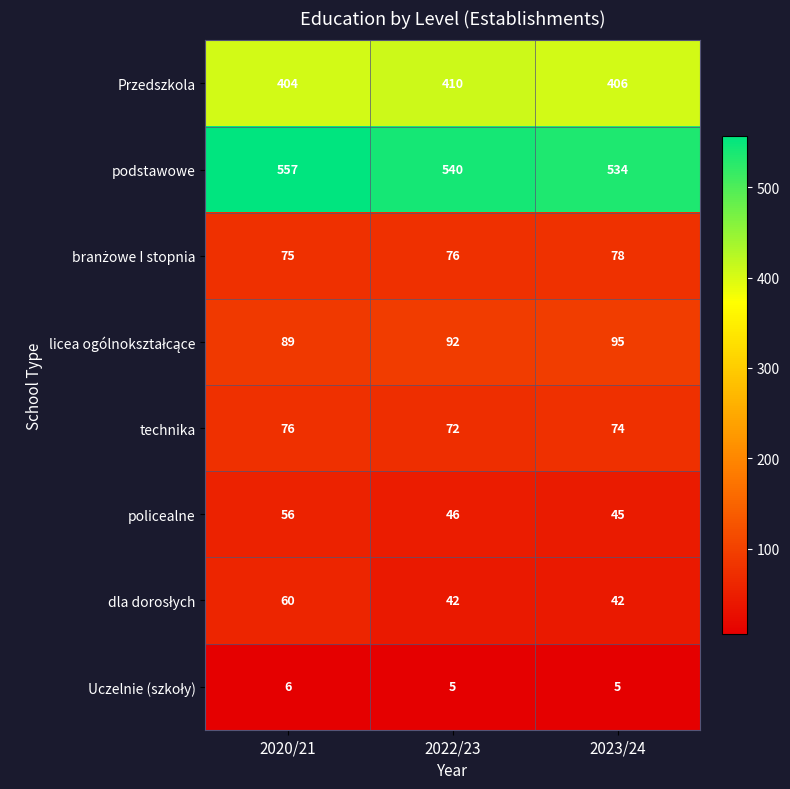

What is the difference between the Przedszkola values at 2020/21 and 2022/23?

6